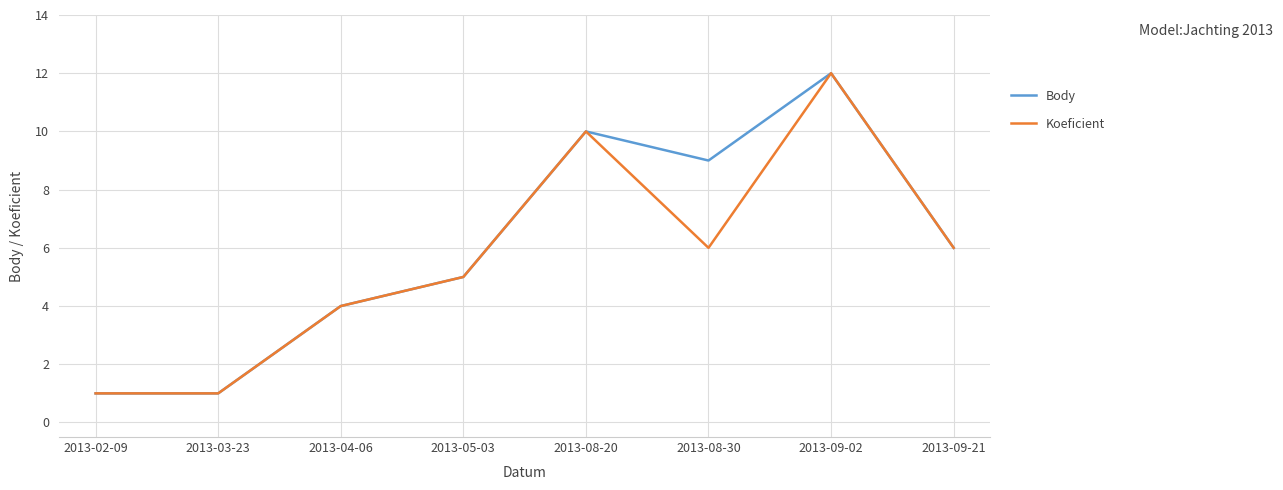

Which series changed the most between 2013-02-09 and 2013-08-30?

Body